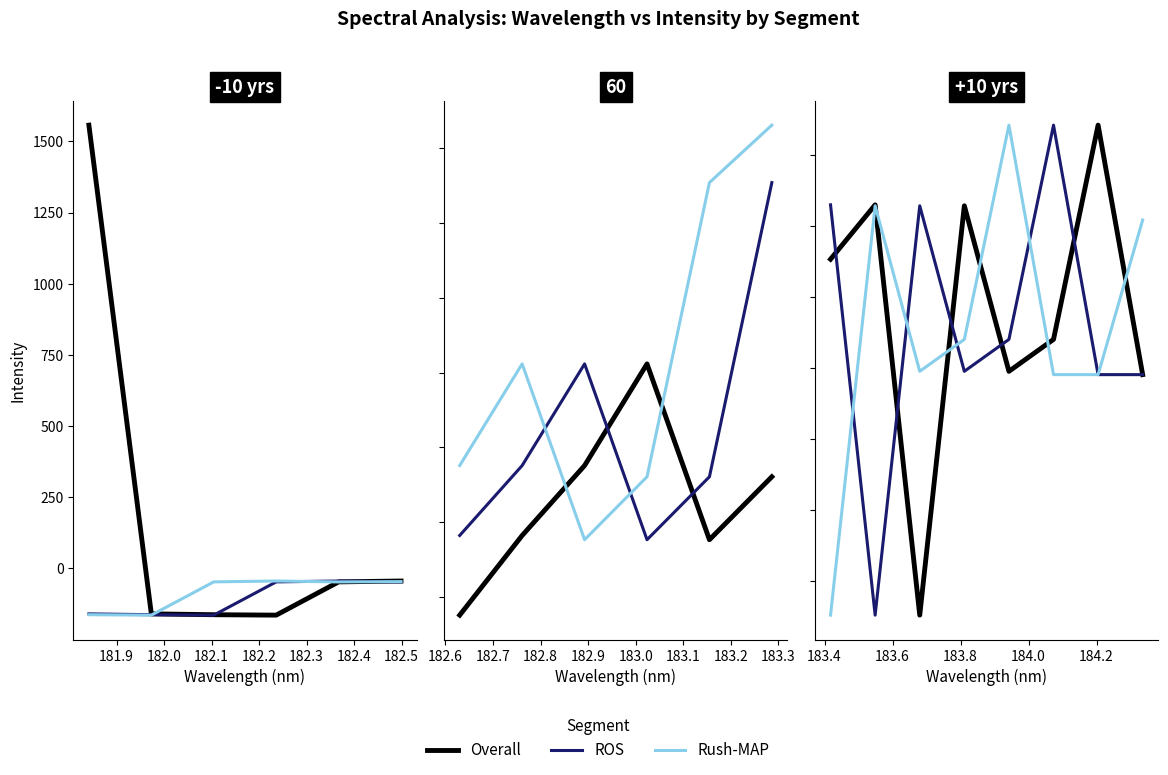

List the series in order of their peak value, lowest first.

Overall, ROS, Rush-MAP